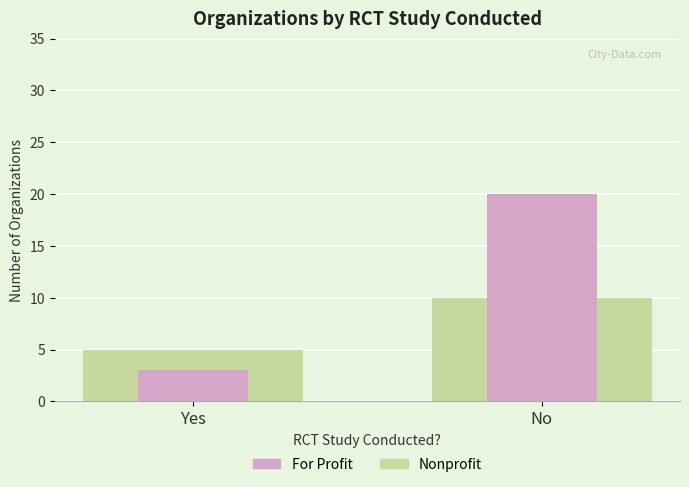

What is the difference between the maximum and minimum values in the Nonprofit series?

5